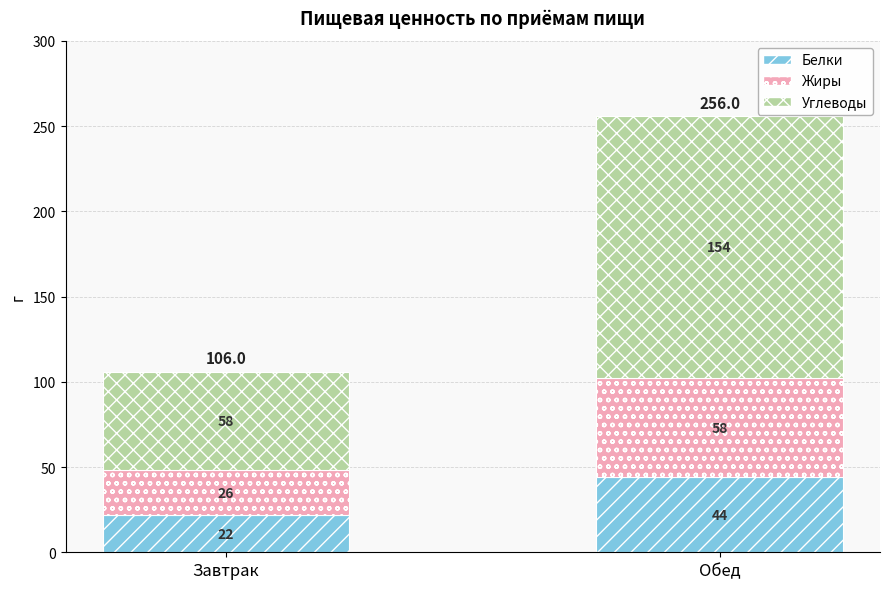

How many bars are there in total?

2